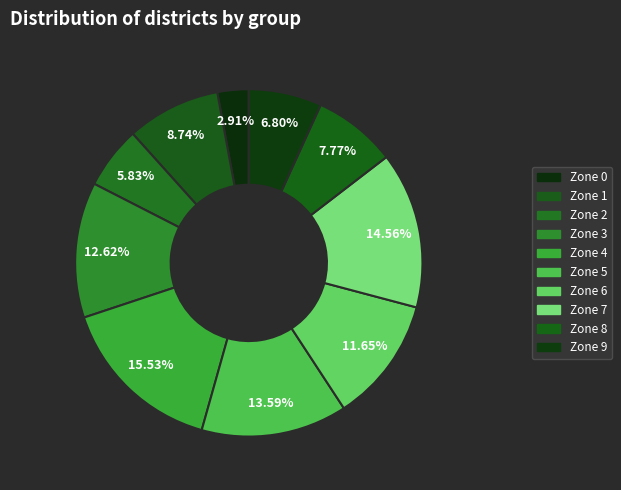

How many segments does this pie chart have?

10